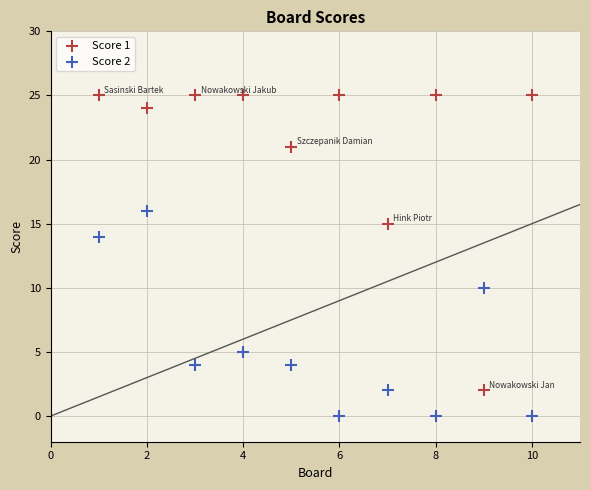

Which series reaches the maximum Y coordinate?

Score 1